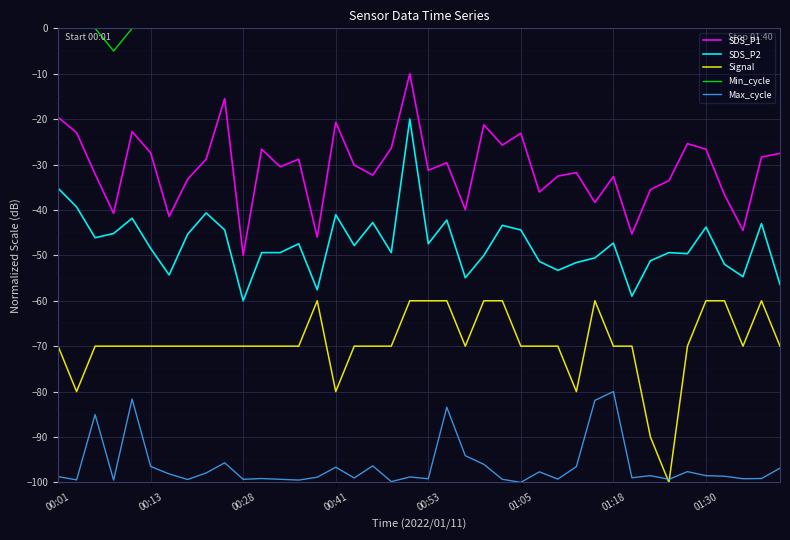

True or false: Max_cycle and SDS_P2 cross at least once.

False